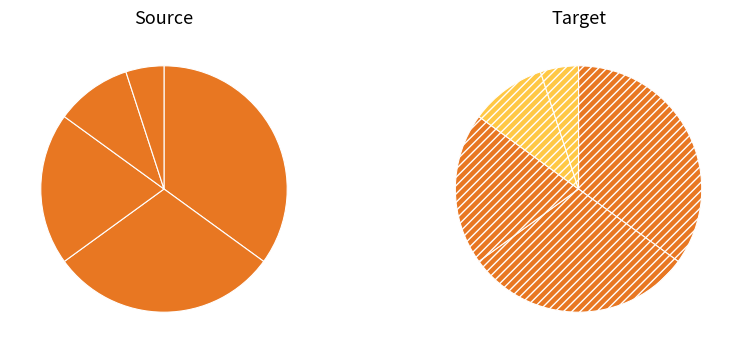

To the nearest percent, what is the difference between the 出演費・音楽費・文芸費 and 課税対象外経費 slice percentages?

25%